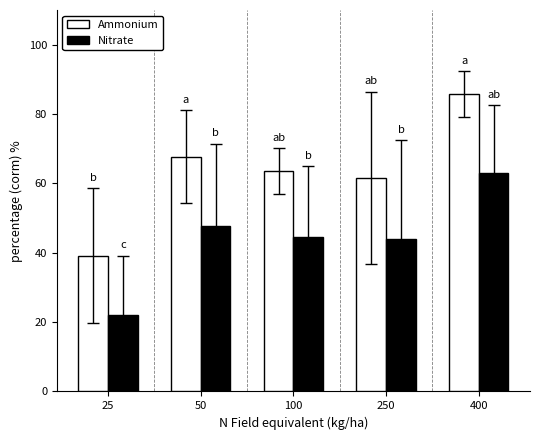

At which category does the chart reach its minimum across all series?

25